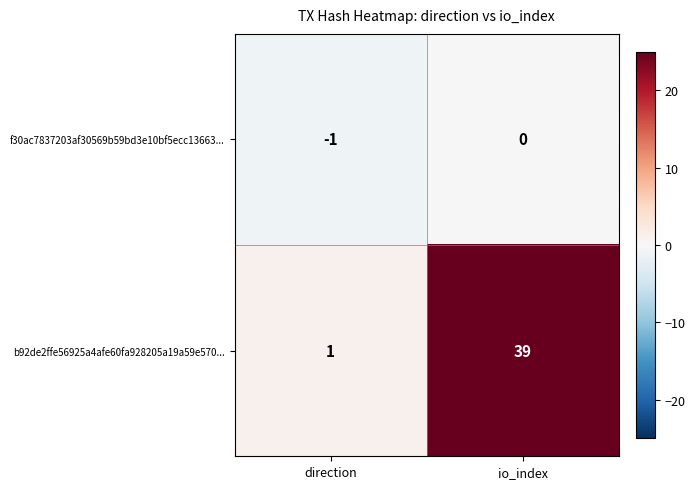

The value of b92de2ffe56925a4afe60fa928205a19a59e570... at io_index is 66. True or false?

False